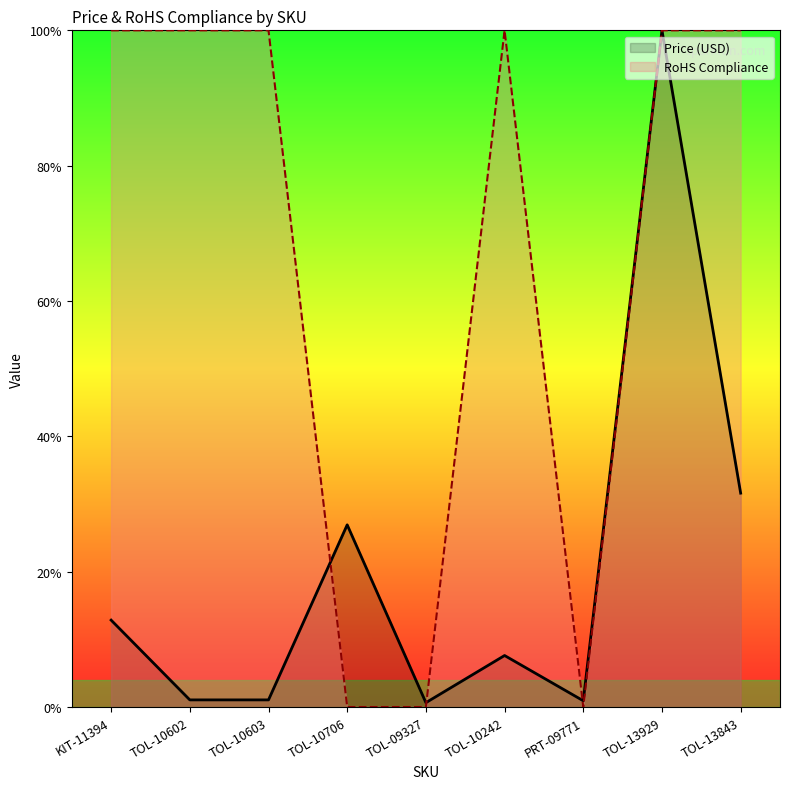

True or false: Price (USD) has a value of 0.4 at TOL-13929.

False